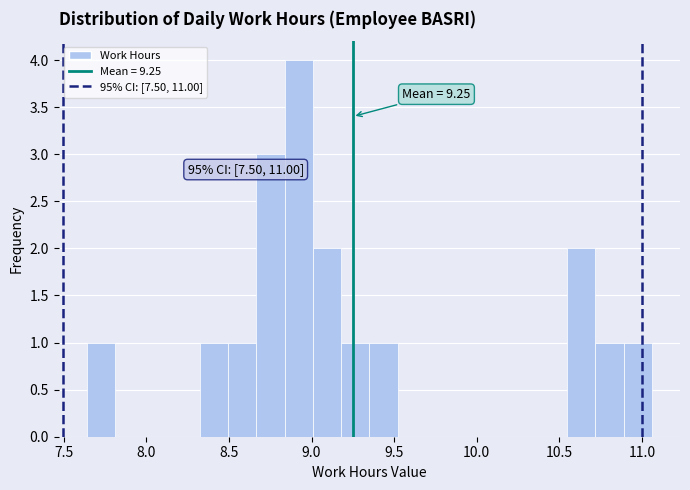

Around what value on the x-axis is the tallest bar? Give the approximate position of its centre, as read against the axis.

8.90